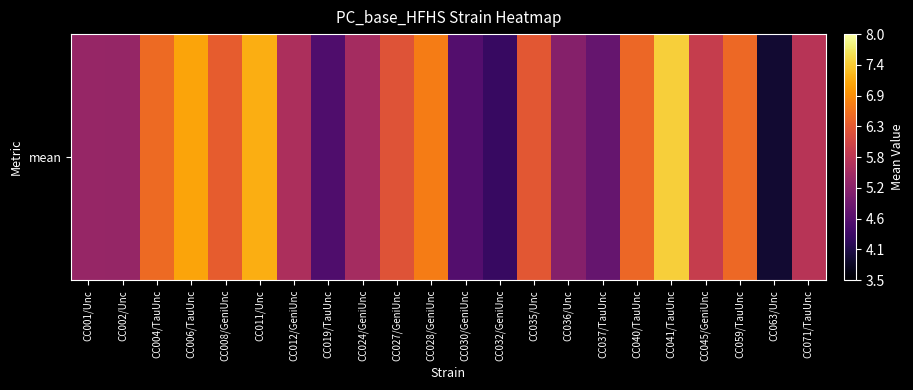

Rank the categories by value from lowest to highest.

CC063/Unc, CC032/GeniUnc, CC019/TauUnc, CC030/GeniUnc, CC037/TauUnc, CC036/Unc, CC002/Unc, CC001/Unc, CC024/GeniUnc, CC012/GeniUnc, CC071/TauUnc, CC045/GeniUnc, CC027/GeniUnc, CC035/Unc, CC008/GeniUnc, CC040/TauUnc, CC059/TauUnc, CC004/TauUnc, CC028/GeniUnc, CC006/TauUnc, CC011/Unc, CC041/TauUnc